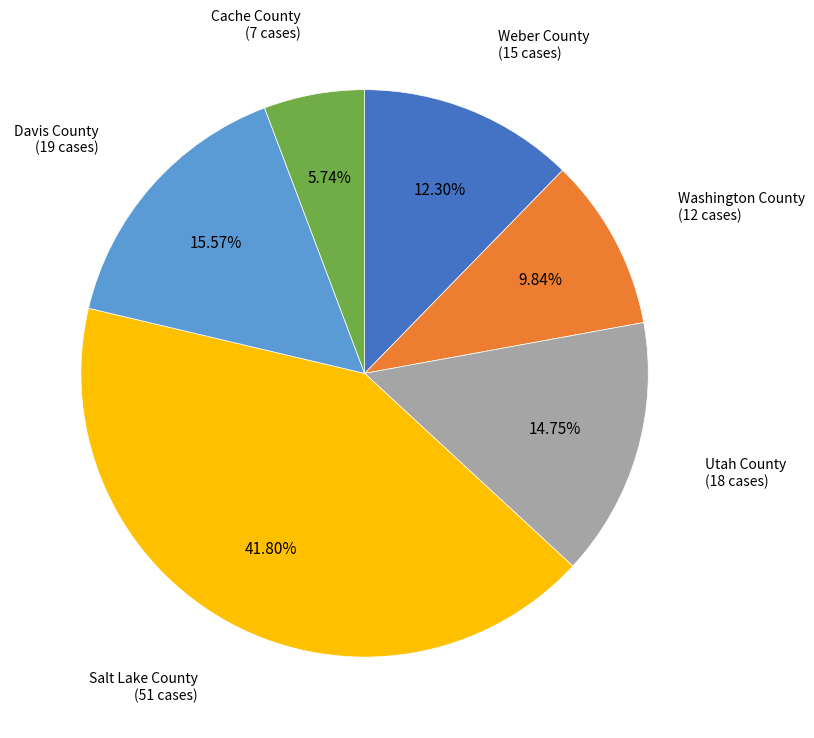

To the nearest percent, what is the difference between the largest and smallest slice percentages?

36%